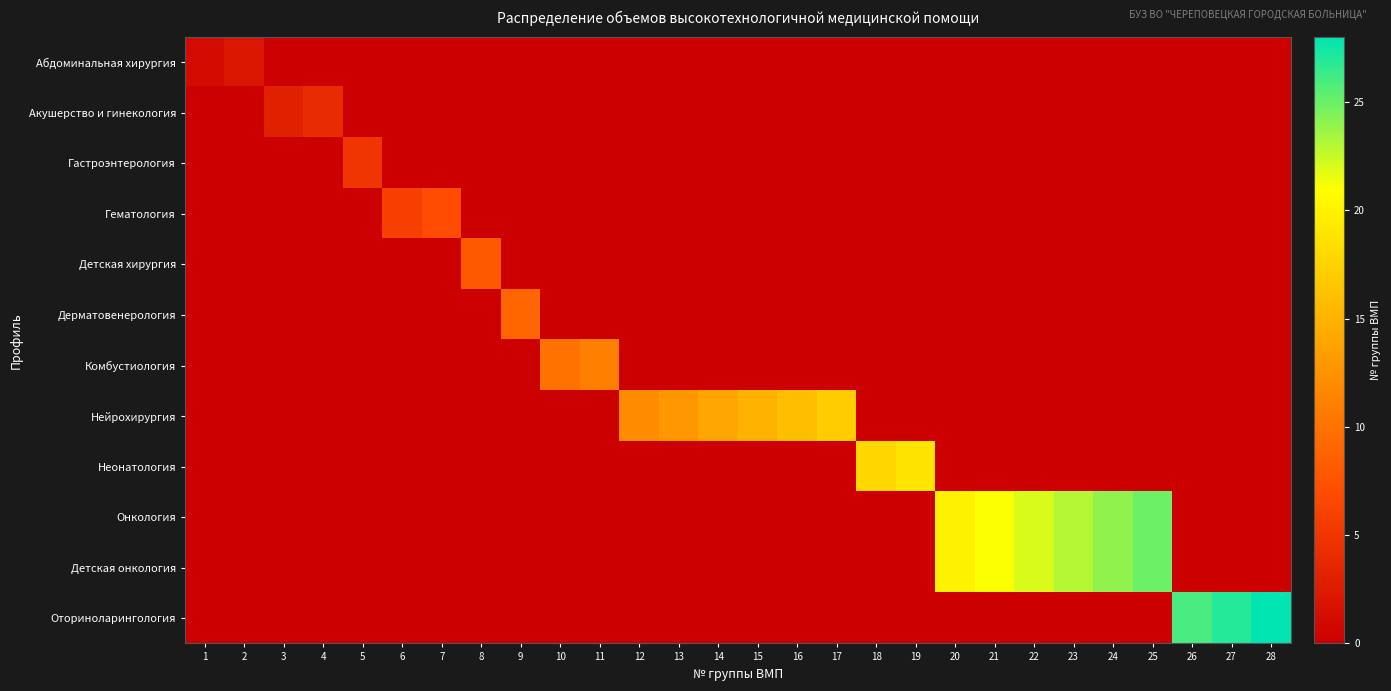

Reading left to right, list all the values displayed in this chart.

Абдоминальная хирургия: 1=1	2=2	3=0	4=0	5=0	6=0	7=0	8=0	9=0	10=0	11=0	12=0	13=0	14=0	15=0	16=0	17=0	18=0	19=0	20=0	21=0	22=0	23=0	24=0	25=0	26=0	27=0	28=0
Акушерство и гинекология: 1=0	2=0	3=3	4=4	5=0	6=0	7=0	8=0	9=0	10=0	11=0	12=0	13=0	14=0	15=0	16=0	17=0	18=0	19=0	20=0	21=0	22=0	23=0	24=0	25=0	26=0	27=0	28=0
Гастроэнтерология: 1=0	2=0	3=0	4=0	5=5	6=0	7=0	8=0	9=0	10=0	11=0	12=0	13=0	14=0	15=0	16=0	17=0	18=0	19=0	20=0	21=0	22=0	23=0	24=0	25=0	26=0	27=0	28=0
Гематология: 1=0	2=0	3=0	4=0	5=0	6=6	7=7	8=0	9=0	10=0	11=0	12=0	13=0	14=0	15=0	16=0	17=0	18=0	19=0	20=0	21=0	22=0	23=0	24=0	25=0	26=0	27=0	28=0
Детская хирургия: 1=0	2=0	3=0	4=0	5=0	6=0	7=0	8=8	9=0	10=0	11=0	12=0	13=0	14=0	15=0	16=0	17=0	18=0	19=0	20=0	21=0	22=0	23=0	24=0	25=0	26=0	27=0	28=0
Дерматовенерология: 1=0	2=0	3=0	4=0	5=0	6=0	7=0	8=0	9=9	10=0	11=0	12=0	13=0	14=0	15=0	16=0	17=0	18=0	19=0	20=0	21=0	22=0	23=0	24=0	25=0	26=0	27=0	28=0
Комбустиология: 1=0	2=0	3=0	4=0	5=0	6=0	7=0	8=0	9=0	10=10	11=11	12=0	13=0	14=0	15=0	16=0	17=0	18=0	19=0	20=0	21=0	22=0	23=0	24=0	25=0	26=0	27=0	28=0
Нейрохирургия: 1=0	2=0	3=0	4=0	5=0	6=0	7=0	8=0	9=0	10=0	11=0	12=12	13=13	14=14	15=15	16=16	17=17	18=0	19=0	20=0	21=0	22=0	23=0	24=0	25=0	26=0	27=0	28=0
Неонатология: 1=0	2=0	3=0	4=0	5=0	6=0	7=0	8=0	9=0	10=0	11=0	12=0	13=0	14=0	15=0	16=0	17=0	18=18	19=19	20=0	21=0	22=0	23=0	24=0	25=0	26=0	27=0	28=0
Онкология: 1=0	2=0	3=0	4=0	5=0	6=0	7=0	8=0	9=0	10=0	11=0	12=0	13=0	14=0	15=0	16=0	17=0	18=0	19=0	20=20	21=21	22=22	23=23	24=24	25=25	26=0	27=0	28=0
Детская онкология: 1=0	2=0	3=0	4=0	5=0	6=0	7=0	8=0	9=0	10=0	11=0	12=0	13=0	14=0	15=0	16=0	17=0	18=0	19=0	20=20	21=21	22=22	23=23	24=24	25=25	26=0	27=0	28=0
Оториноларингология: 1=0	2=0	3=0	4=0	5=0	6=0	7=0	8=0	9=0	10=0	11=0	12=0	13=0	14=0	15=0	16=0	17=0	18=0	19=0	20=0	21=0	22=0	23=0	24=0	25=0	26=26	27=27	28=28